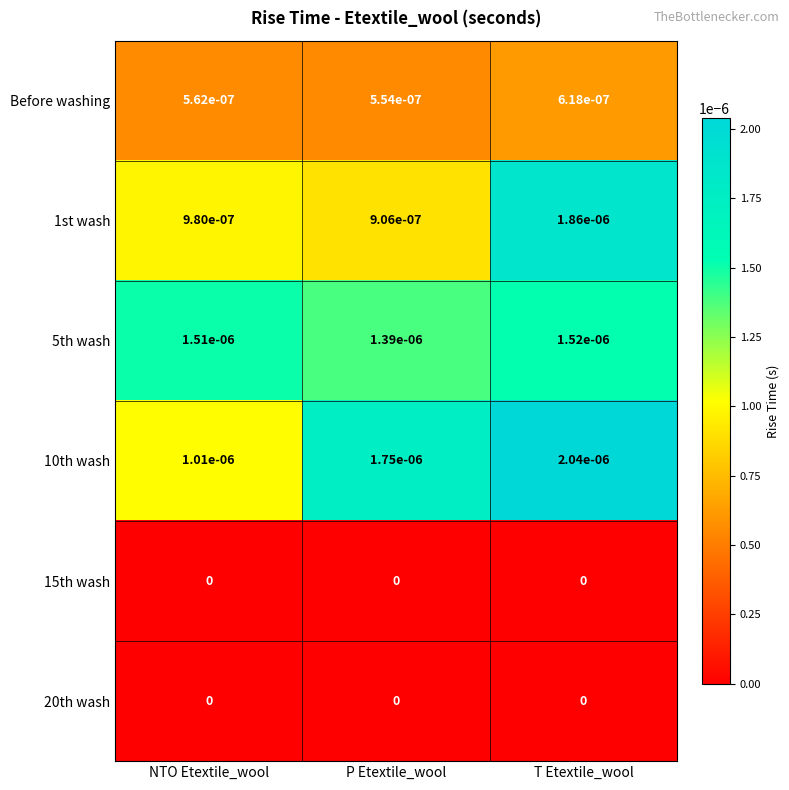

At which category does the chart reach its peak across all series?

T Etextile_wool